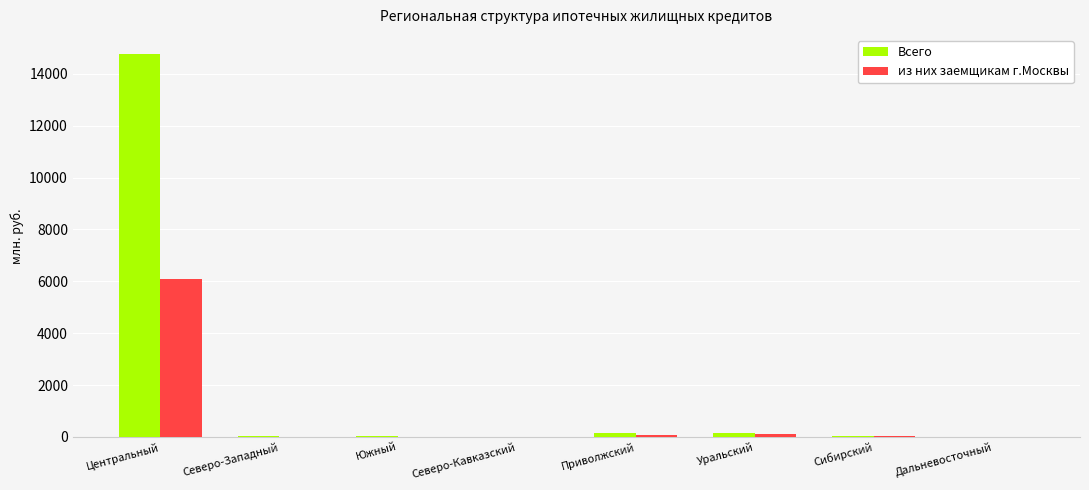

Are the bars horizontal?

No